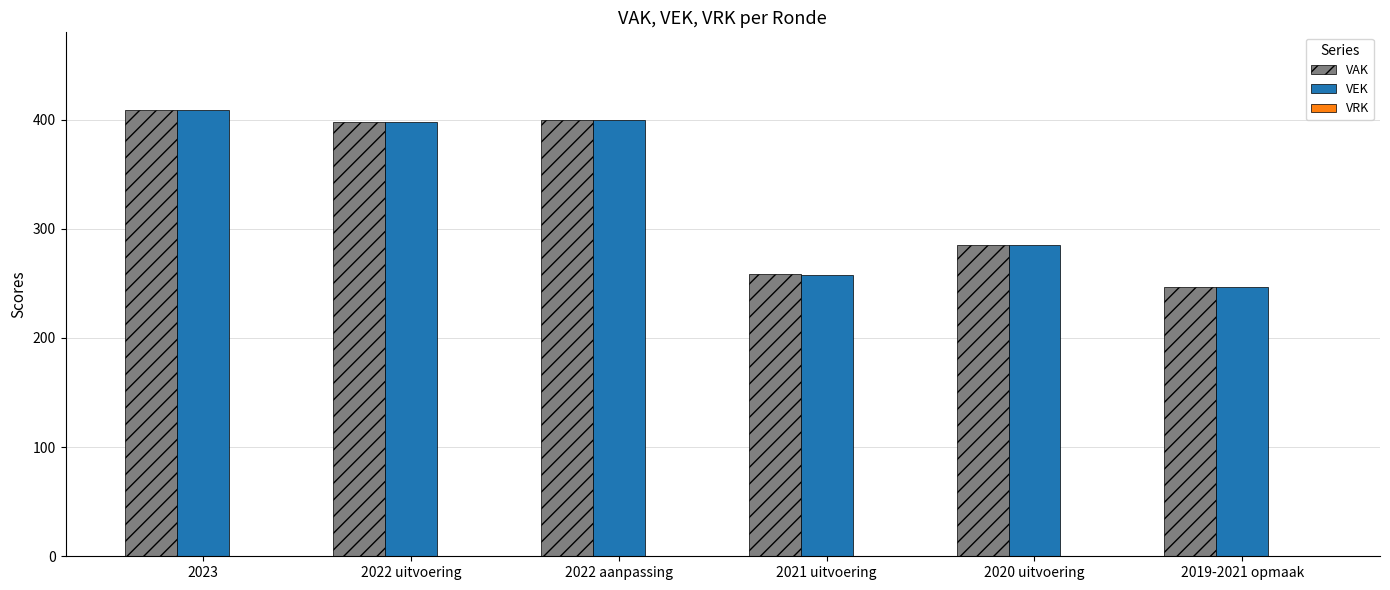

What is the total value across all series at 2020 uitvoering?

570